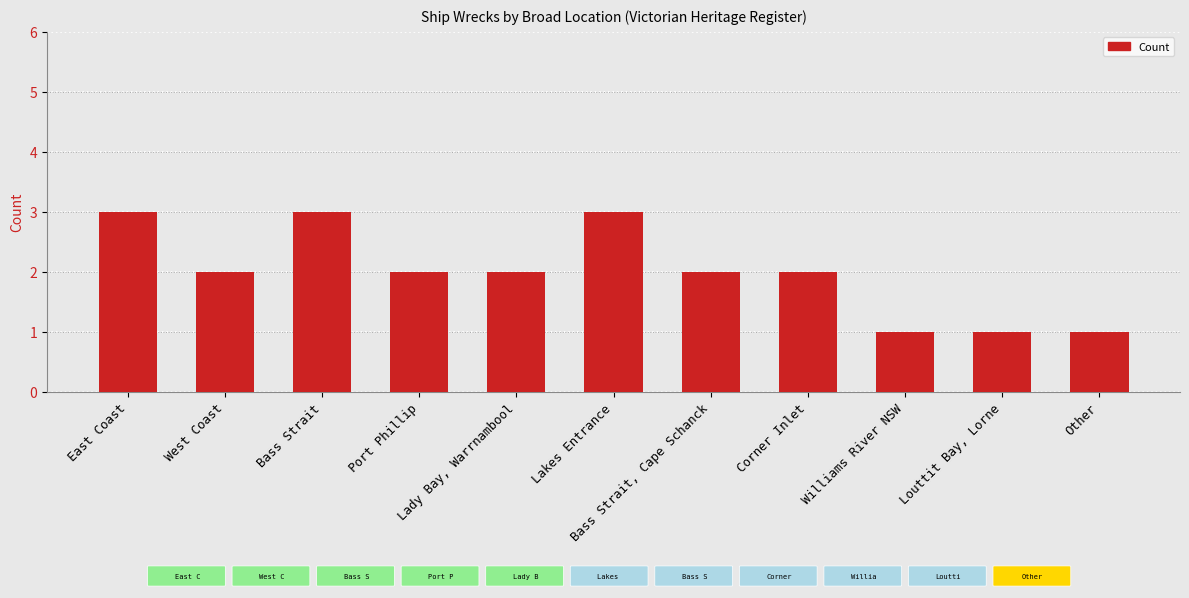

Approximately how many times larger is the value at Lakes Entrance compared to Corner Inlet?

1.5